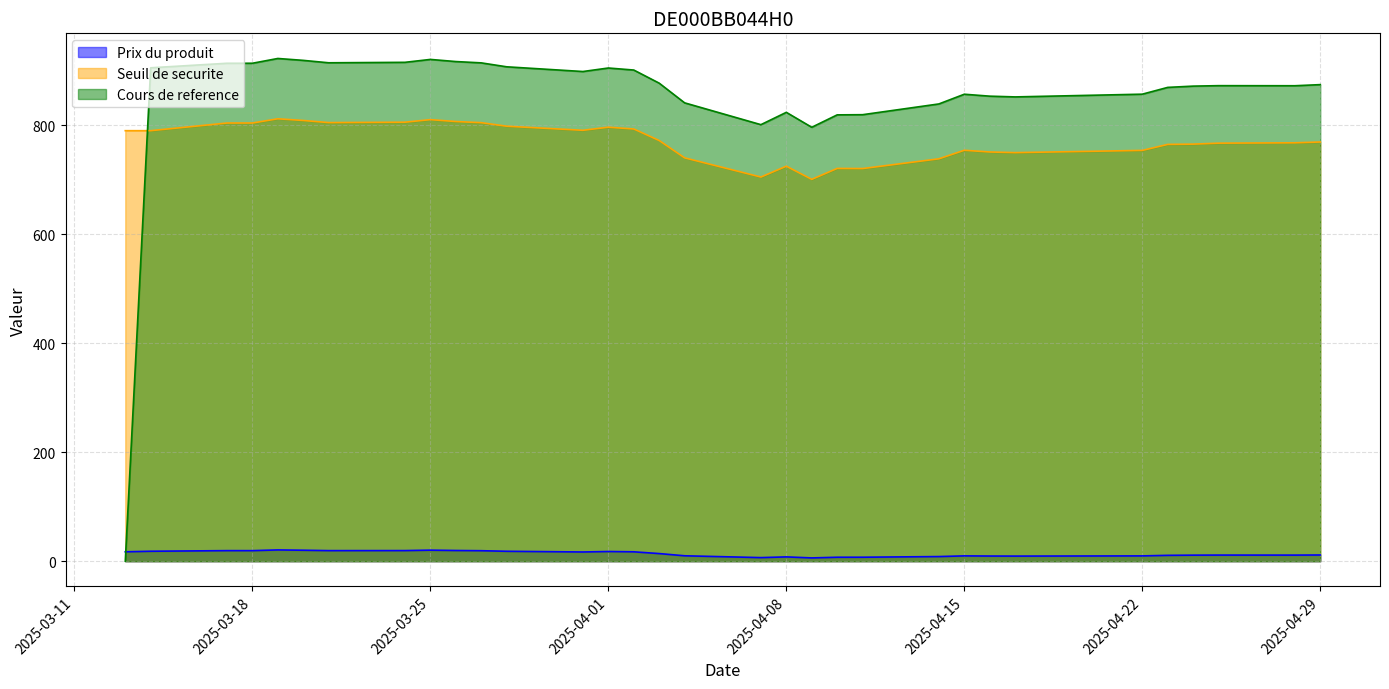

Which series has the largest total across all categories?

Cours de reference